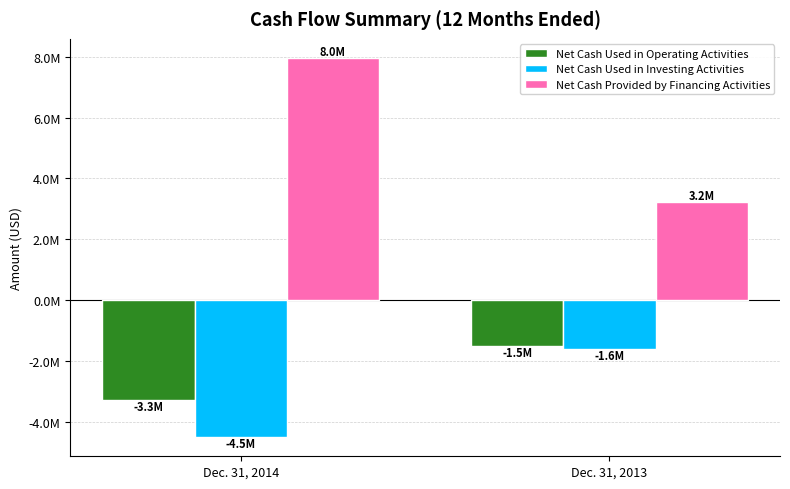

Are the bars horizontal?

No